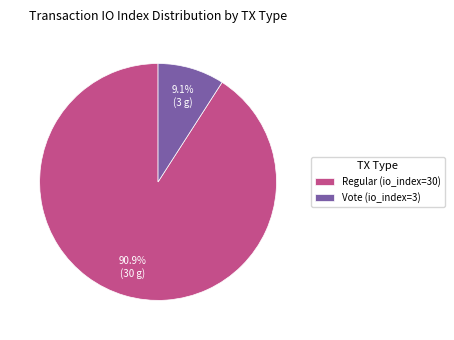

Which slice represents more than half of the pie?

Regular (io_index=30)